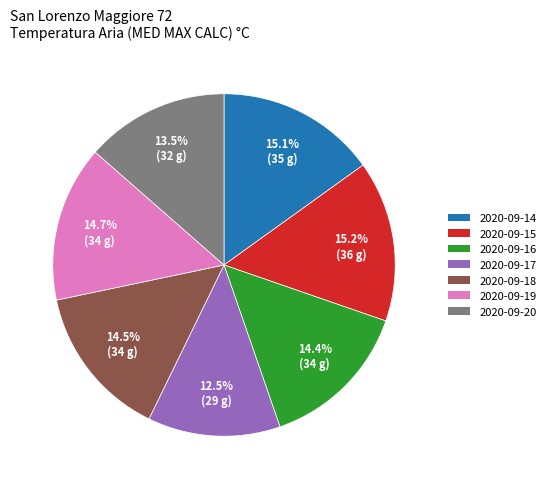

Which slice is the smallest?

2020-09-17